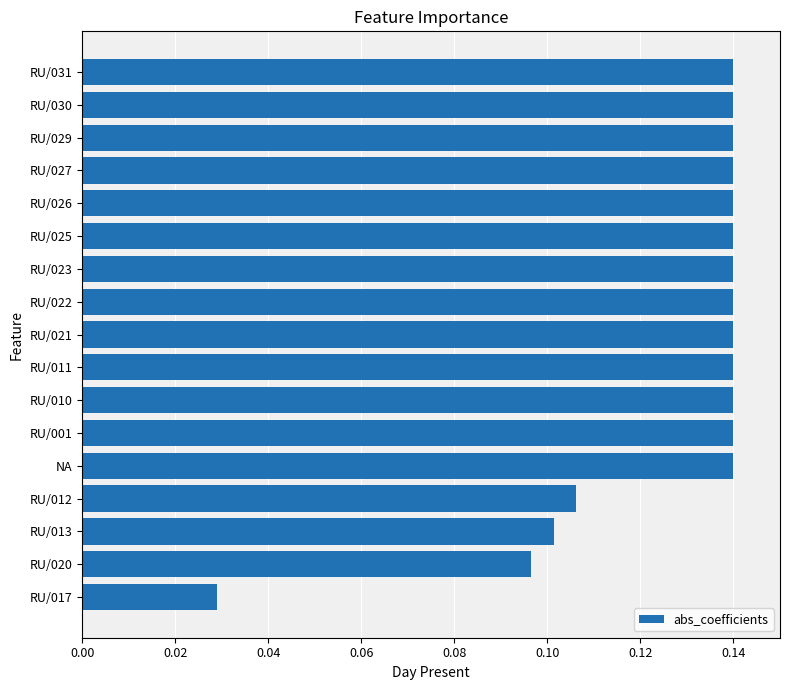

Are the bars horizontal?

Yes